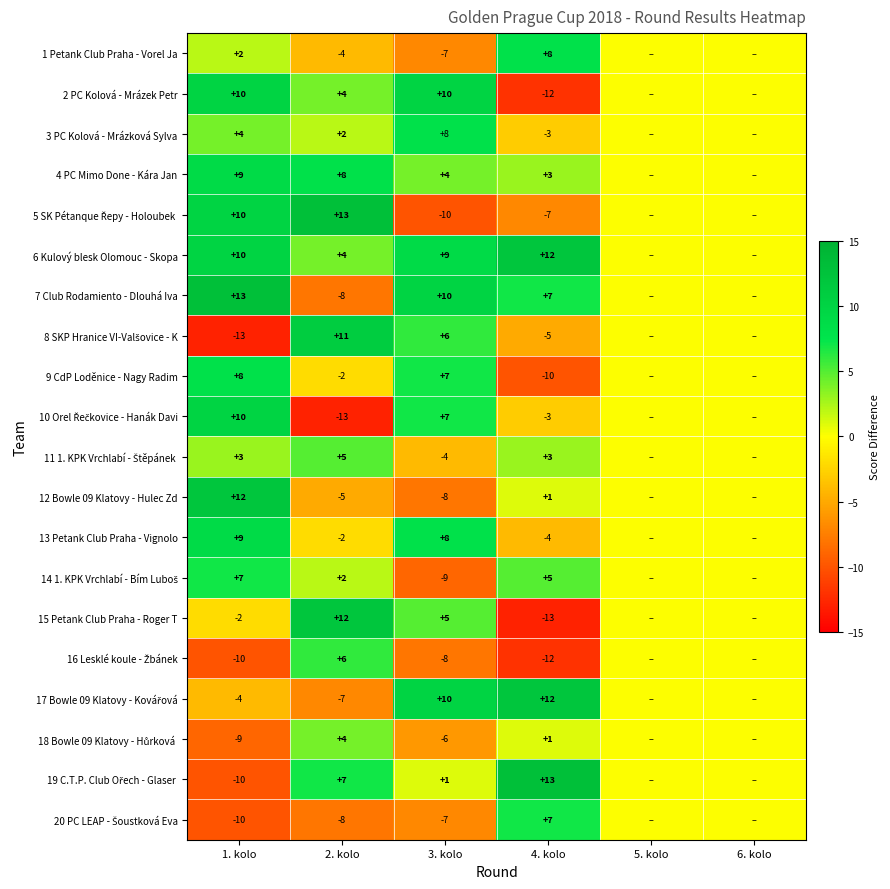

The 12 Bowle 09 Klatovy - Hulec Zd series shows 12 at 1. kolo. True or false?

True